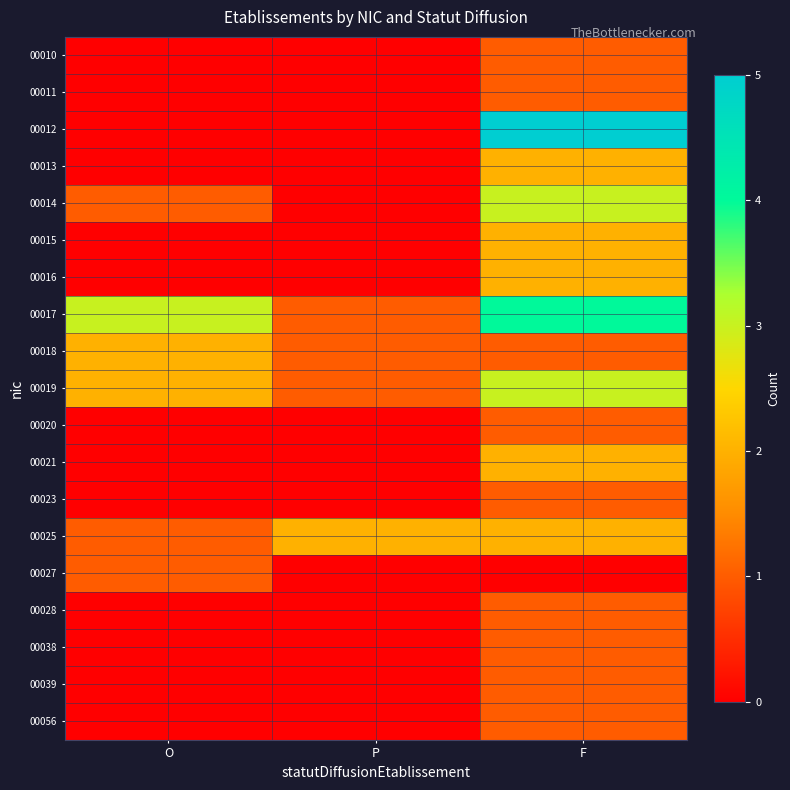

At O, list the series in order from largest to smallest.

00017, 00018, 00019, 00014, 00025, 00027, 00010, 00011, 00012, 00013, 00015, 00016, 00020, 00021, 00023, 00028, 00038, 00039, 00056